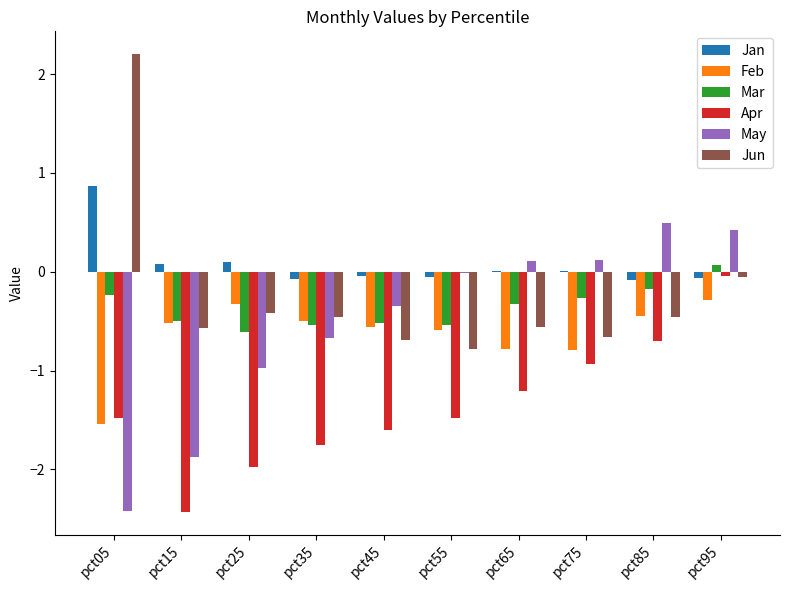

True or false: Jan has a value of -0.1 at pct85.

True